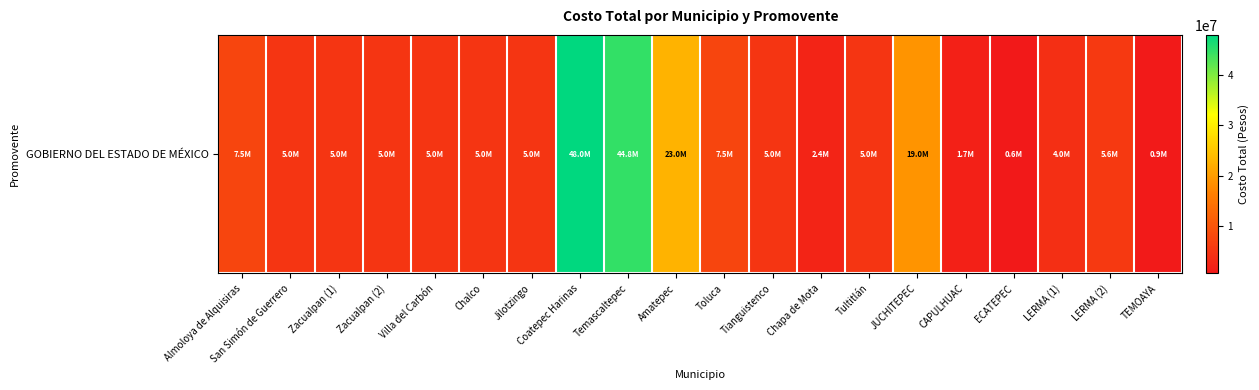

List the labels in order of value, smallest first.

ECATEPEC, TEMOAYA, CAPULHUAC, Chapa de Mota, LERMA (1), San Simón de Guerrero, Zacualpan (1), Zacualpan (2), Villa del Carbón, Chalco, Jilotzingo, Tianguistenco, Tultitlán, LERMA (2), Almoloya de Alquisiras, Toluca, JUCHITEPEC, Amatepec, Temascaltepec, Coatepec Harinas